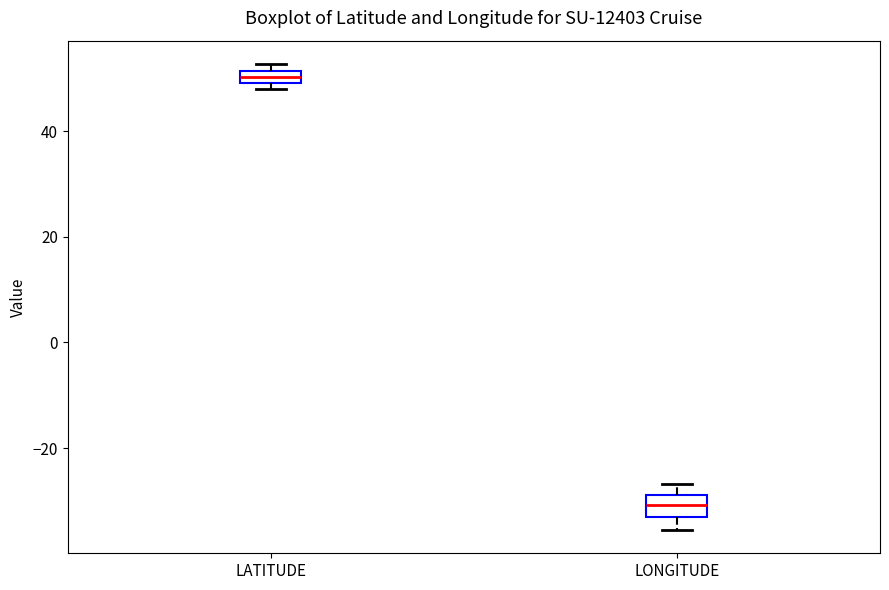

Which box has the lowest median line?

LONGITUDE